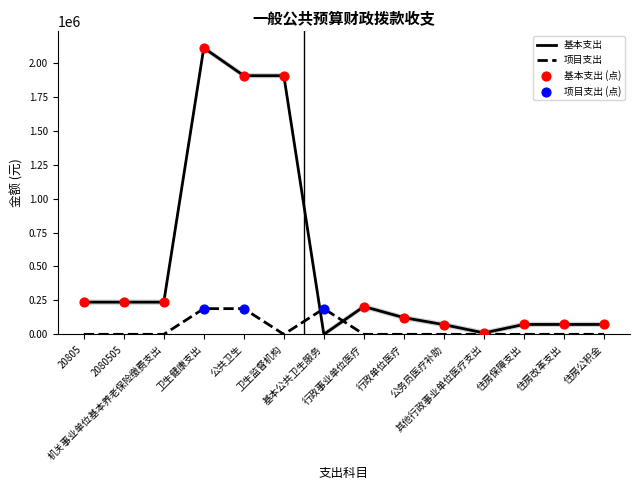

Which series has the largest total across all categories?

基本支出